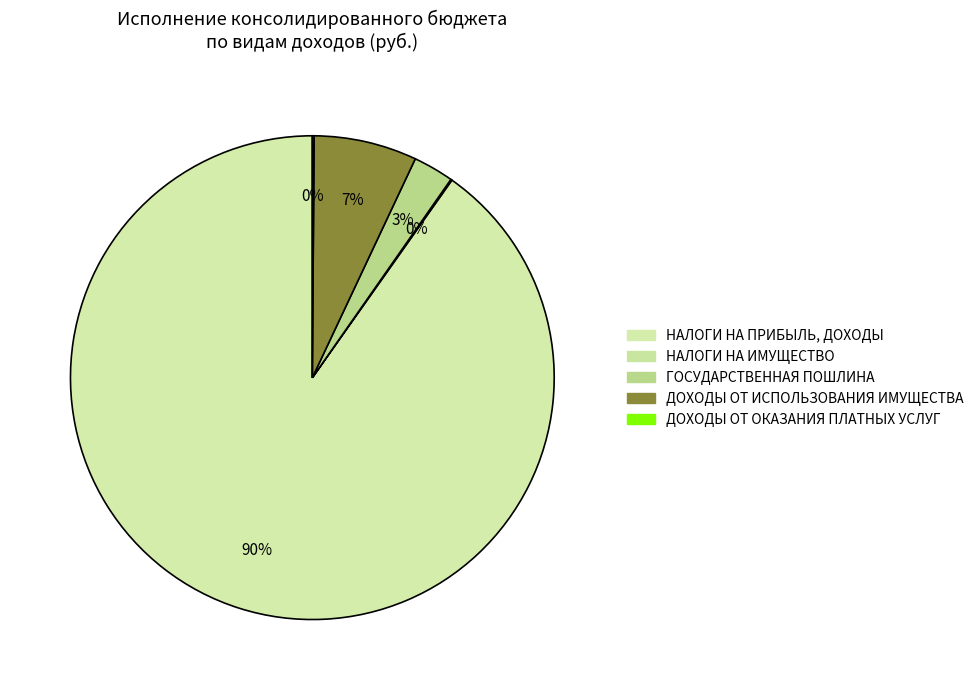

To the nearest percent, what is the difference between the largest and smallest slice percentages?

90%